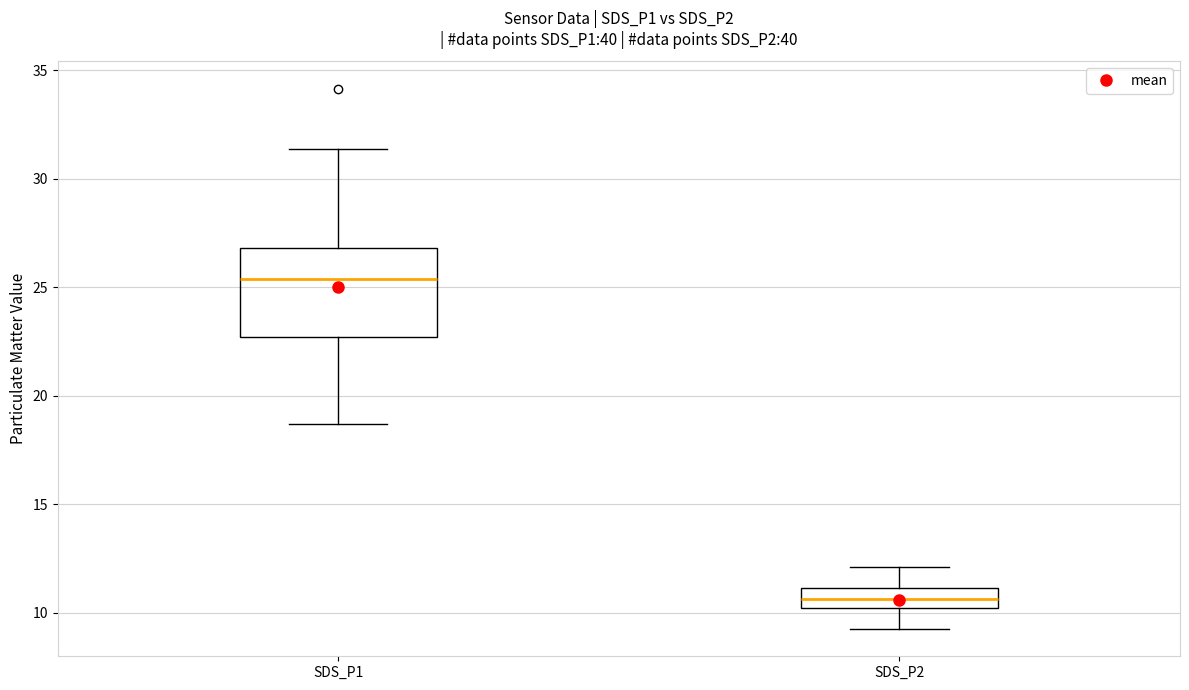

Where does the upper whisker of the box for SDS_P1 end on the y-axis? The values are not printed on the chart, so give them approximately, as read against the axis.

31.5